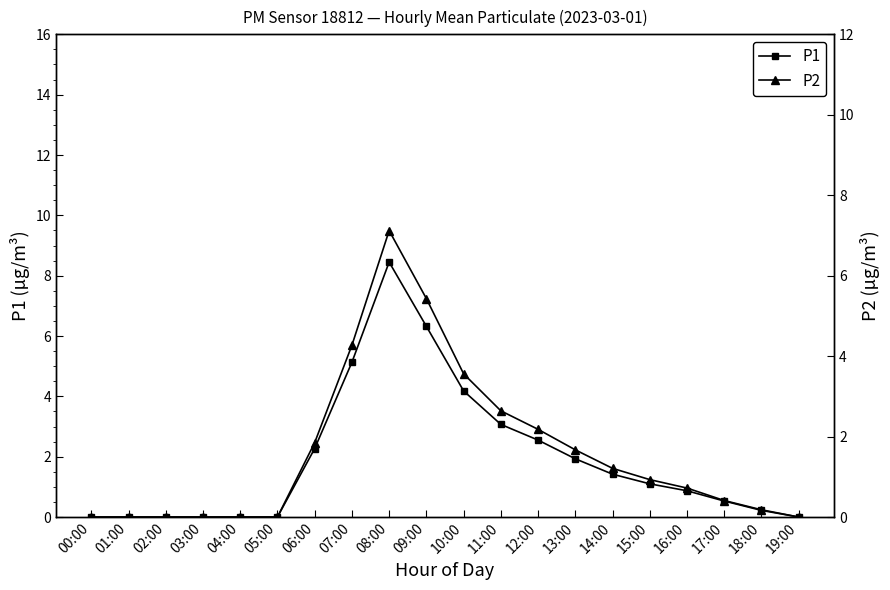

What is the value of the P2 point at the 12th from the left?

2.6